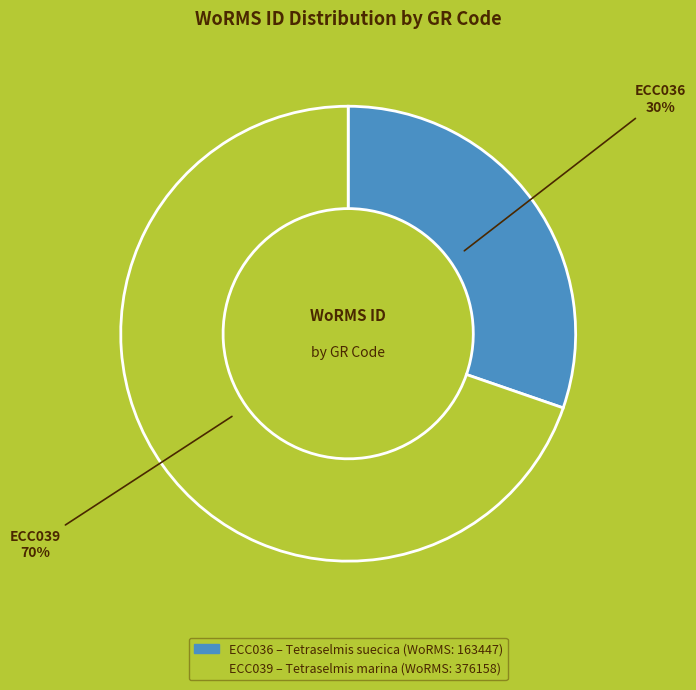

What is the ratio of the value at ECC039 to the value at ECC036?

2.3